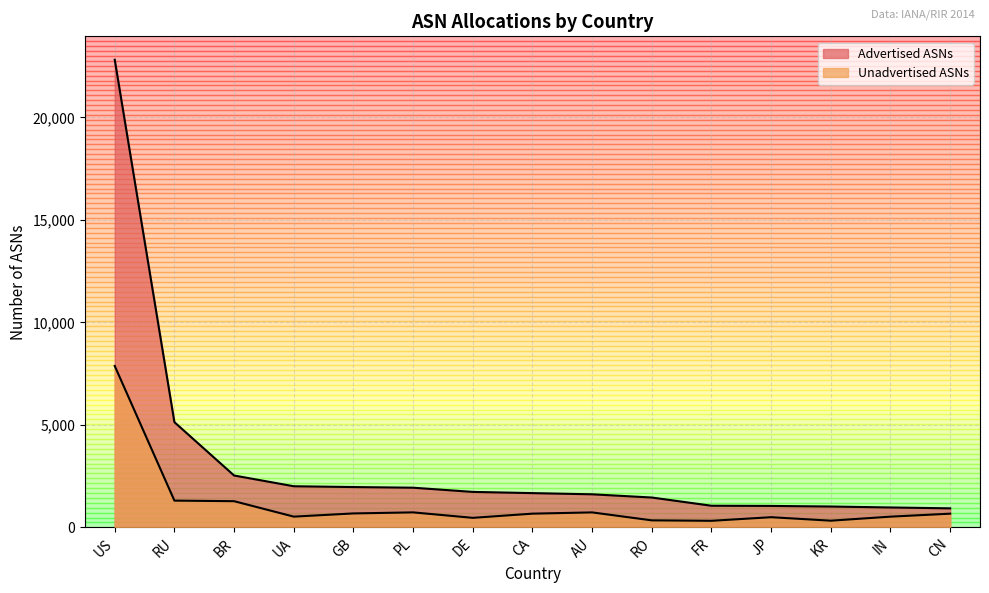

What is the value of the Unadvertised ASNs point at the 1st from the left?

7875